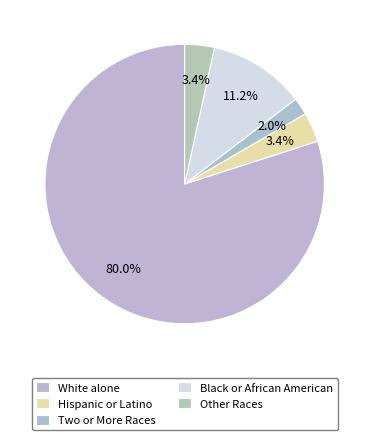

How many segments does this pie chart have?

5